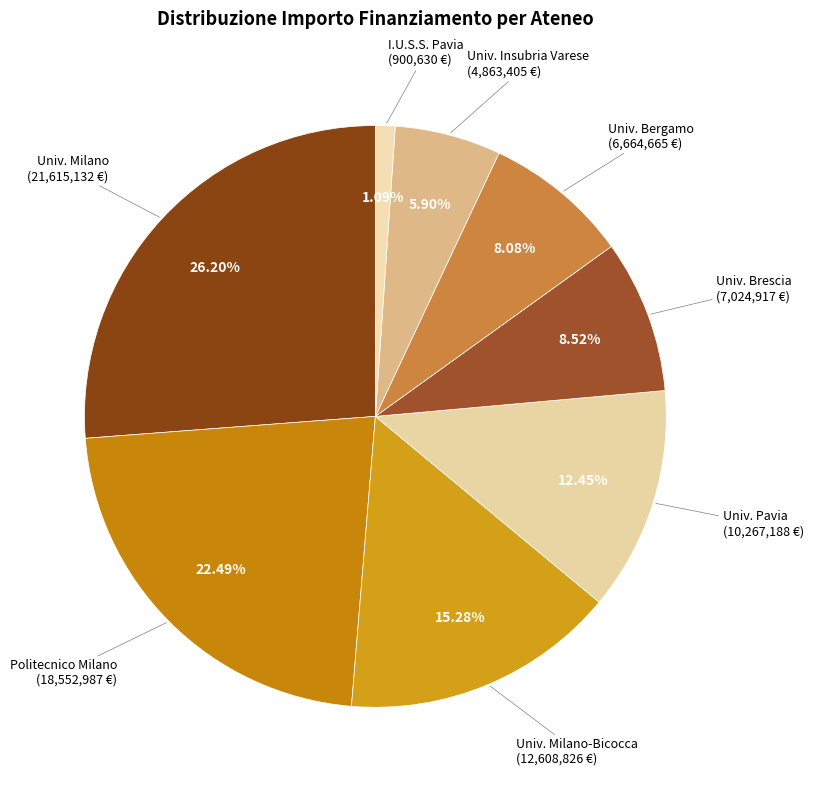

How many segments does this pie chart have?

8